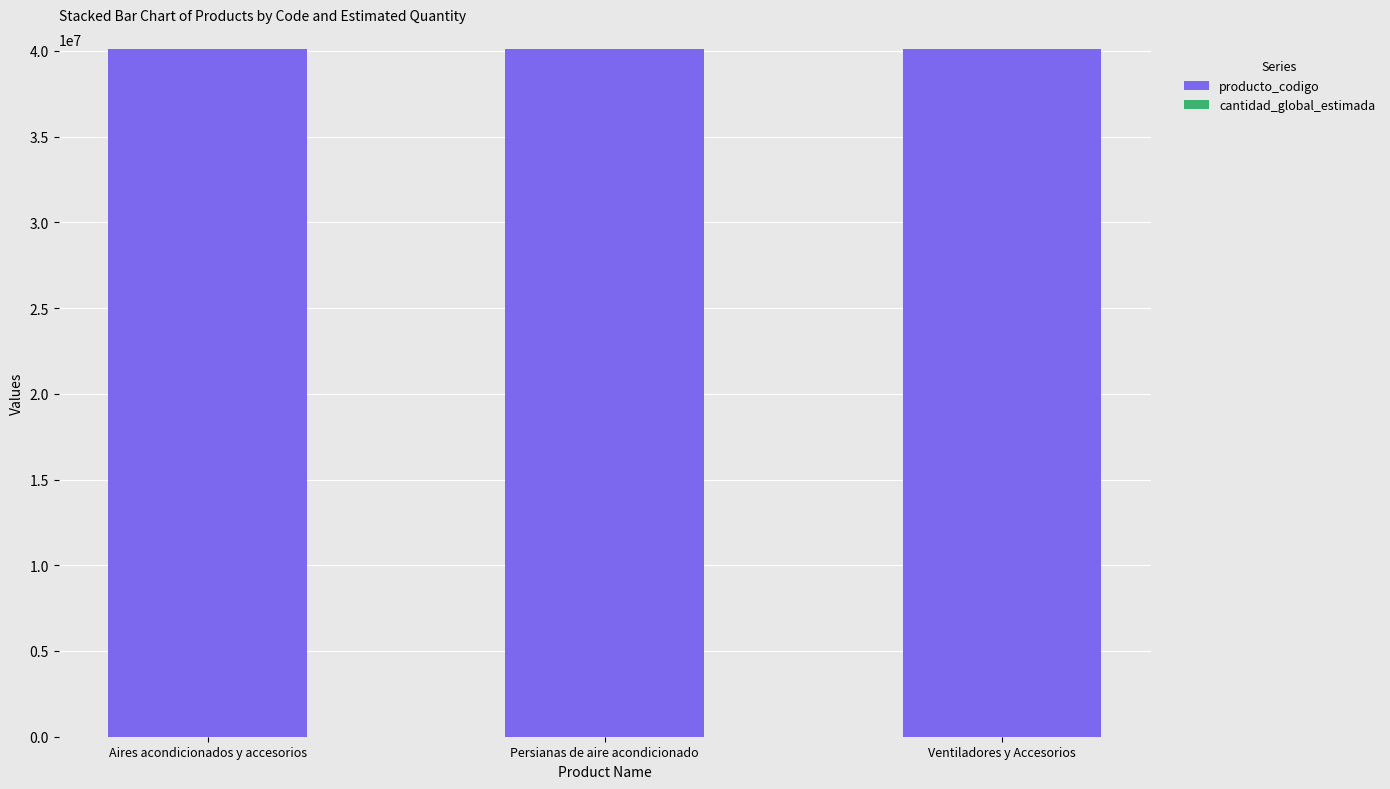

The value of producto_codigo at Ventiladores y Accesorios is 40101604. True or false?

True